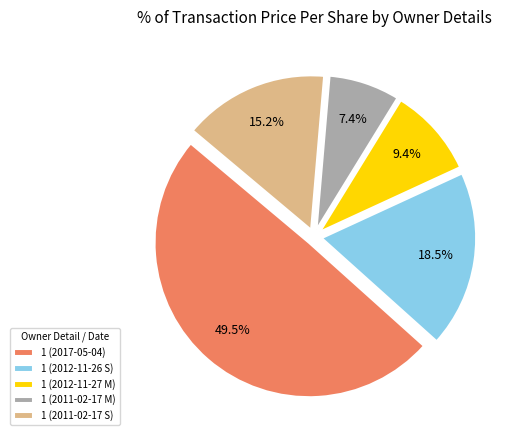

Which slice is the smallest?

1 (2011-02-17 M)